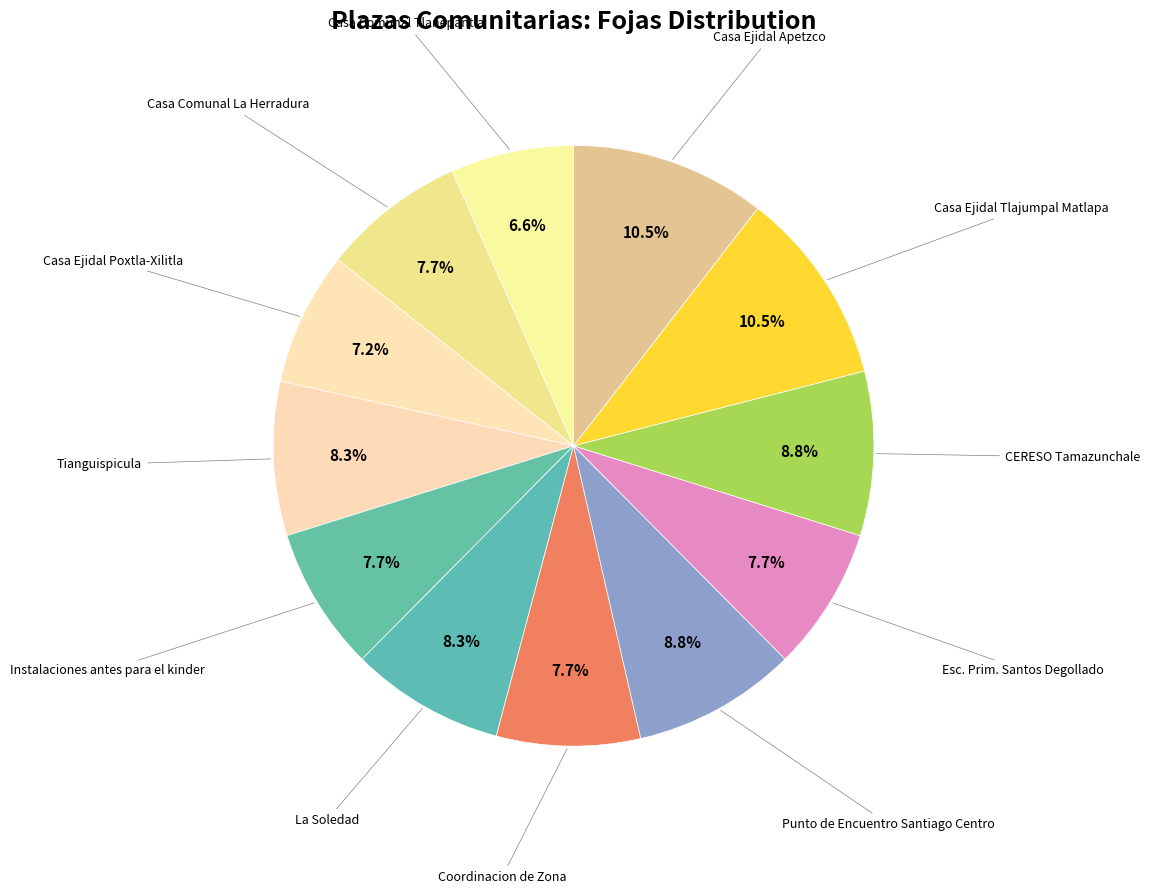

To the nearest percent, what is the average slice percentage?

8%